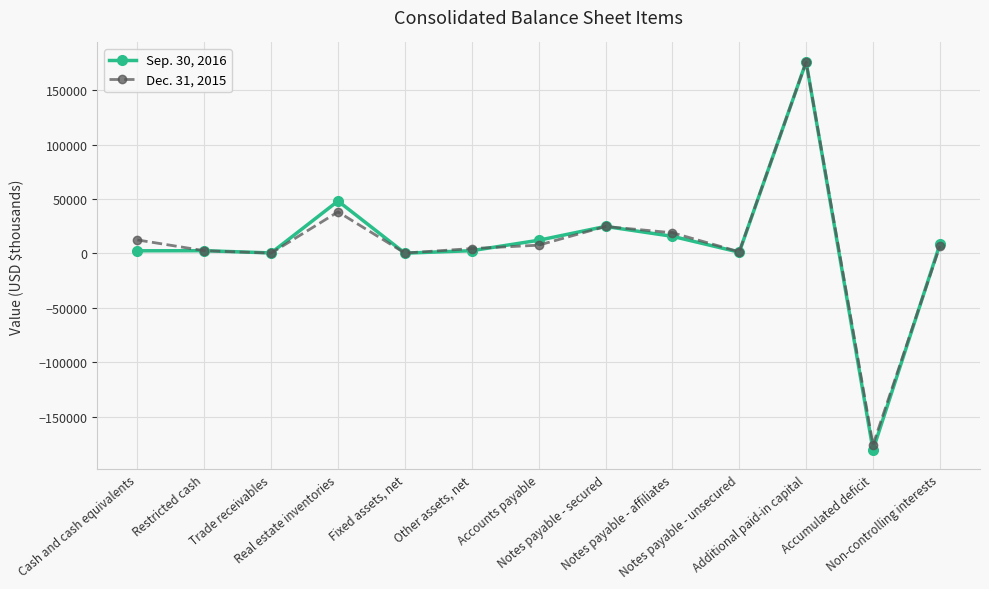

True or false: Dec. 31, 2015 has a value of 12448 at Cash and cash equivalents.

True